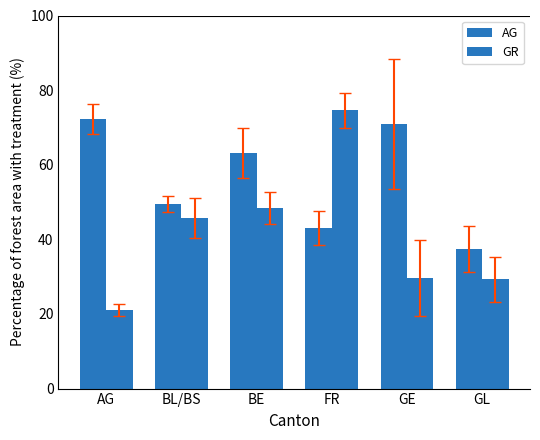

Which label corresponds to the largest value in the chart?

FR